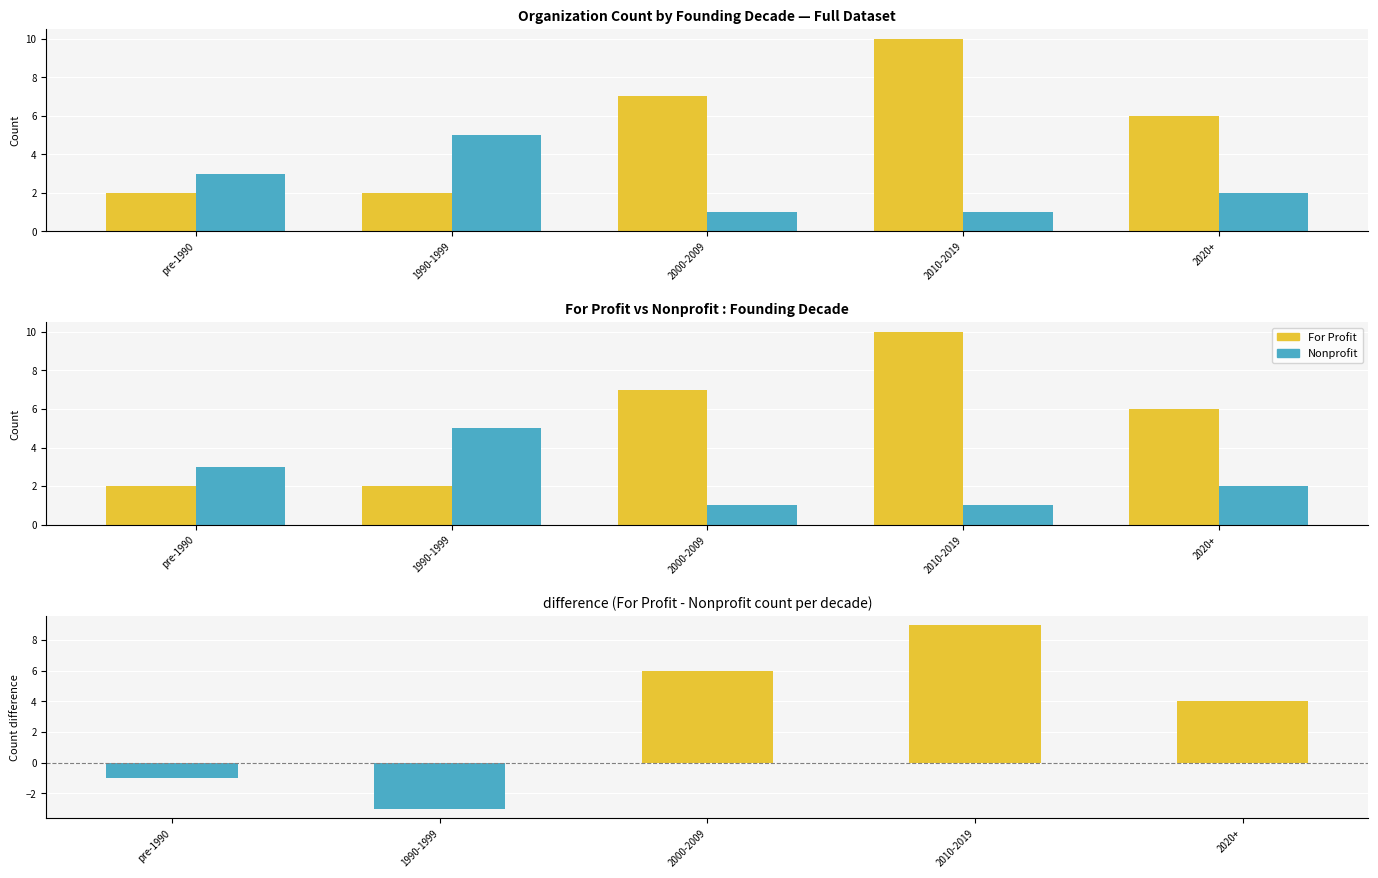

Which series has the largest total across all categories?

For Profit